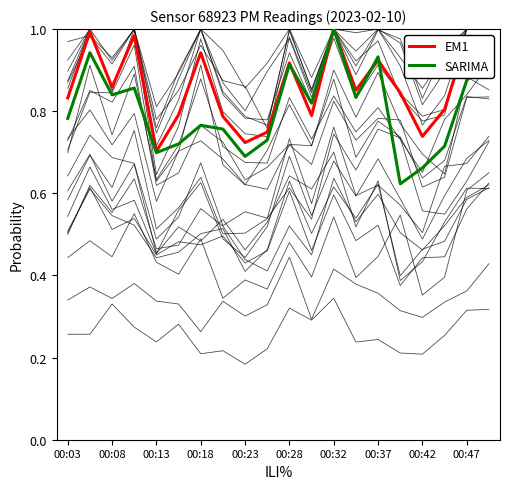

At which label does EM1 reach its minimum?

00:13